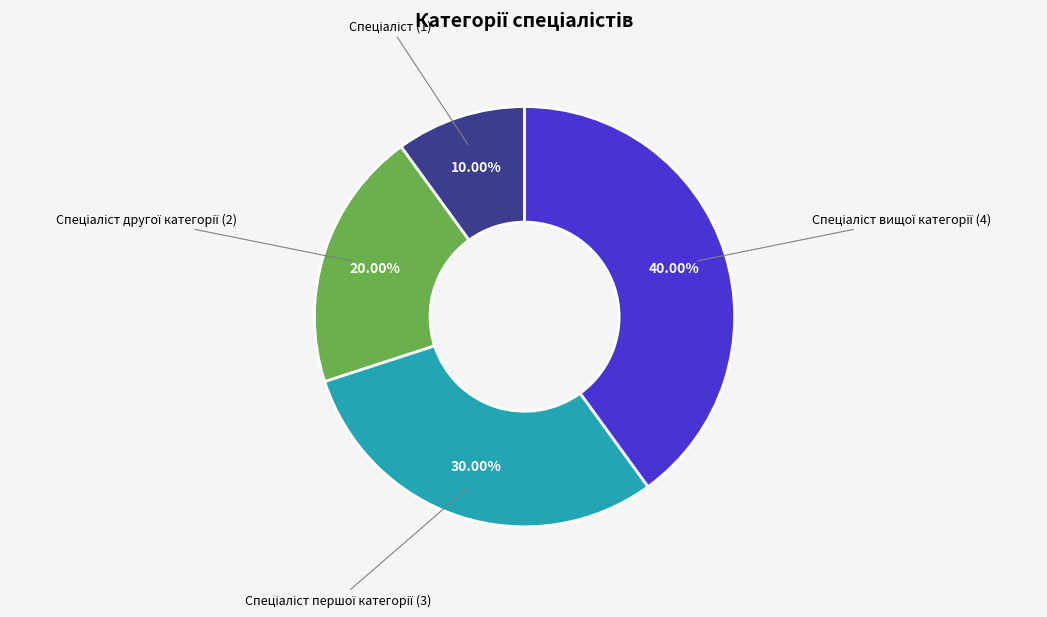

Is there a majority slice in this chart?

No